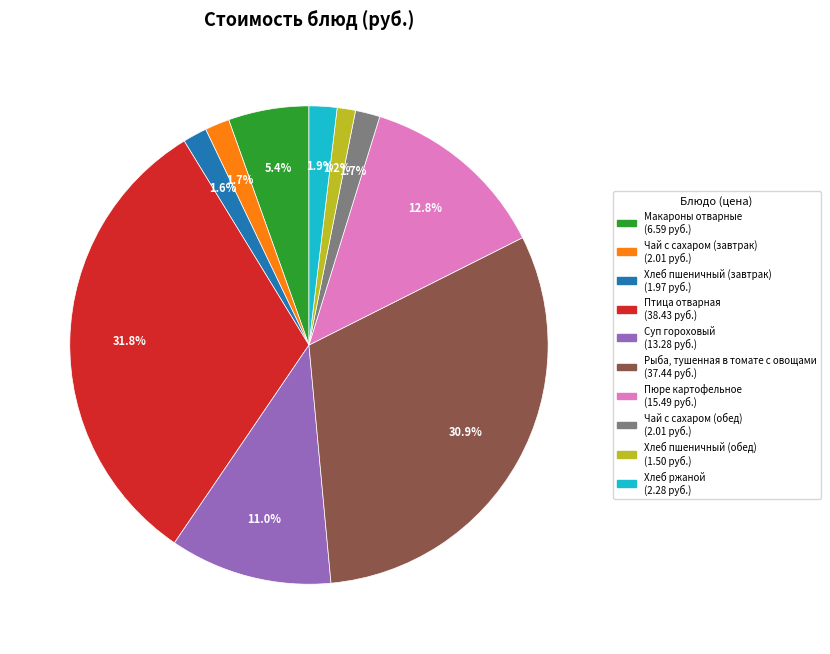

What is the largest slice in the pie chart?

Птица отварная